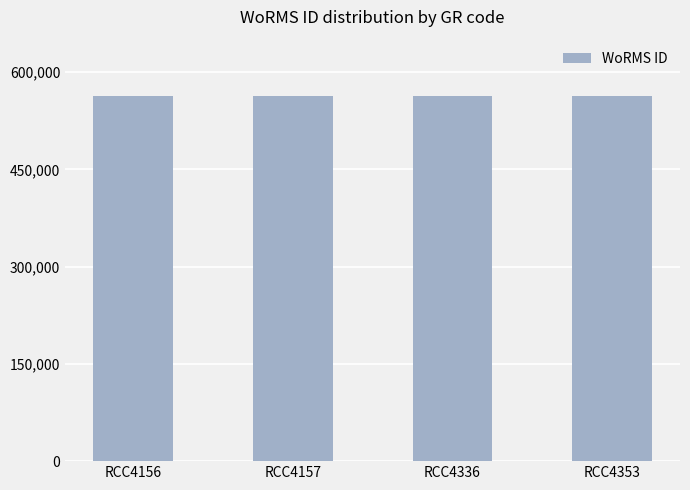

What is the sum of all values?

2250322